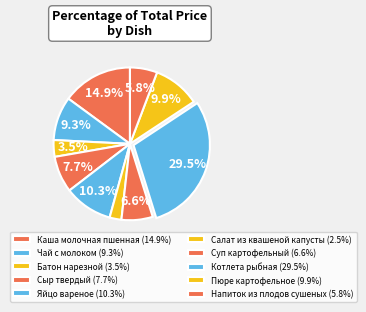

How many segments does this pie chart have?

10